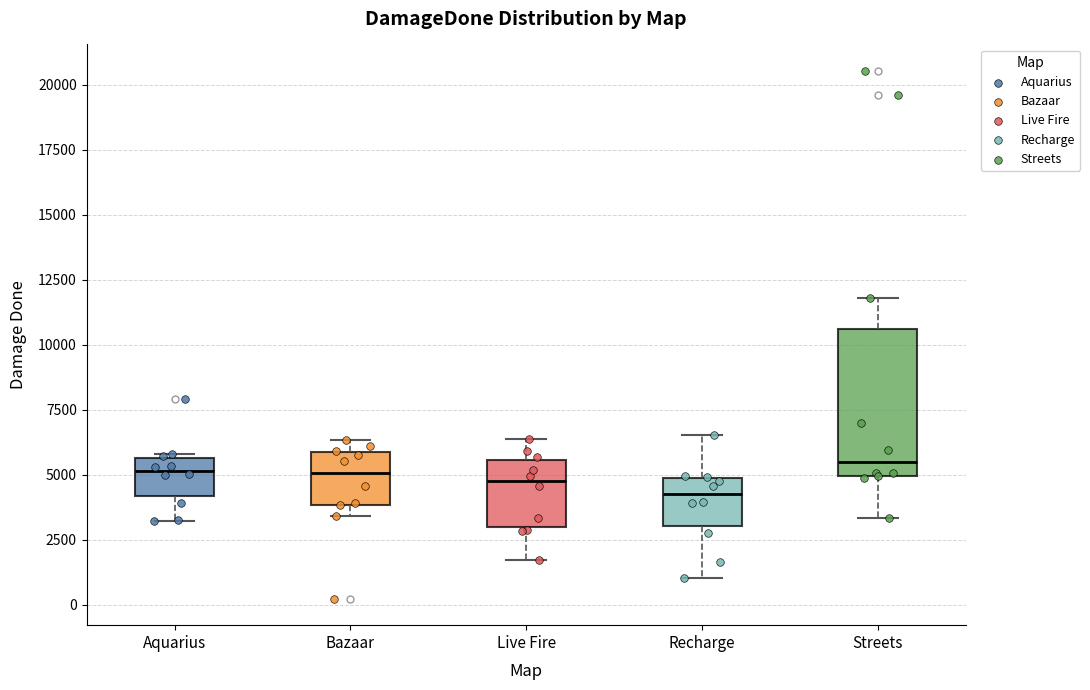

Which box is the tallest, from its lower edge to its upper edge?

Streets